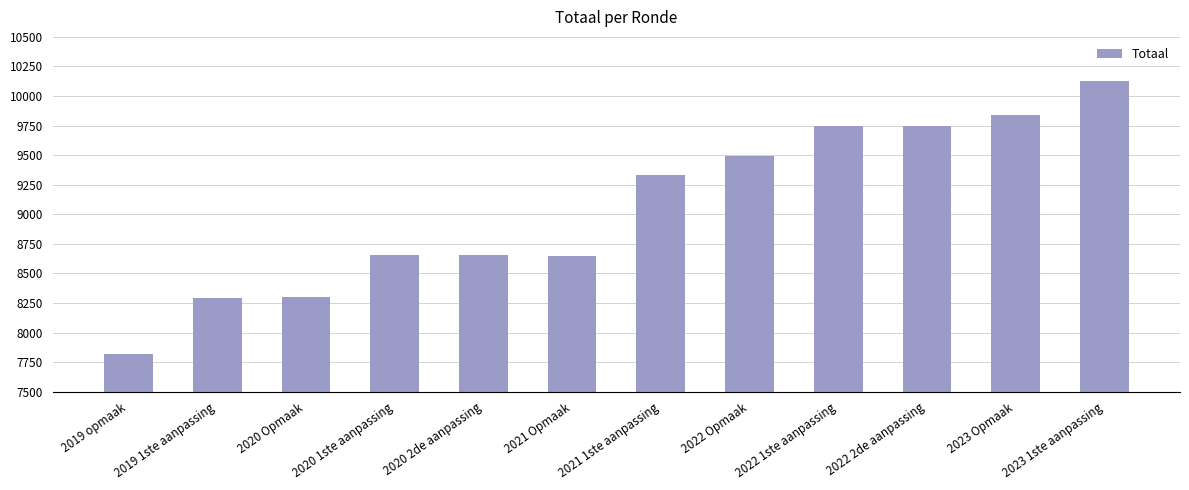

What is the approximate value at 2019 opmaak?

7823